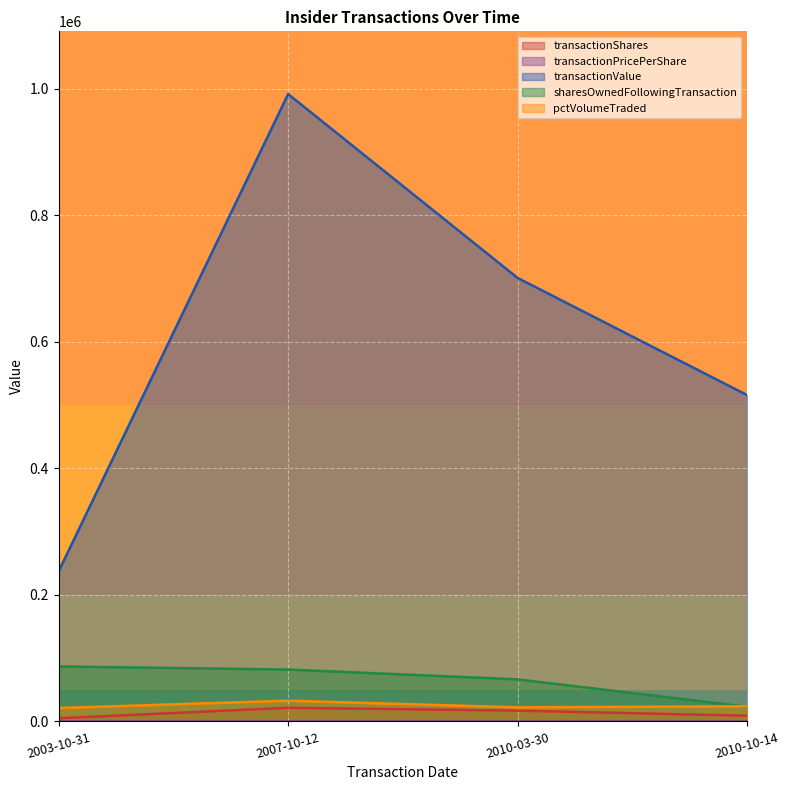

True or false: transactionShares and transactionPricePerShare cross at least once.

False